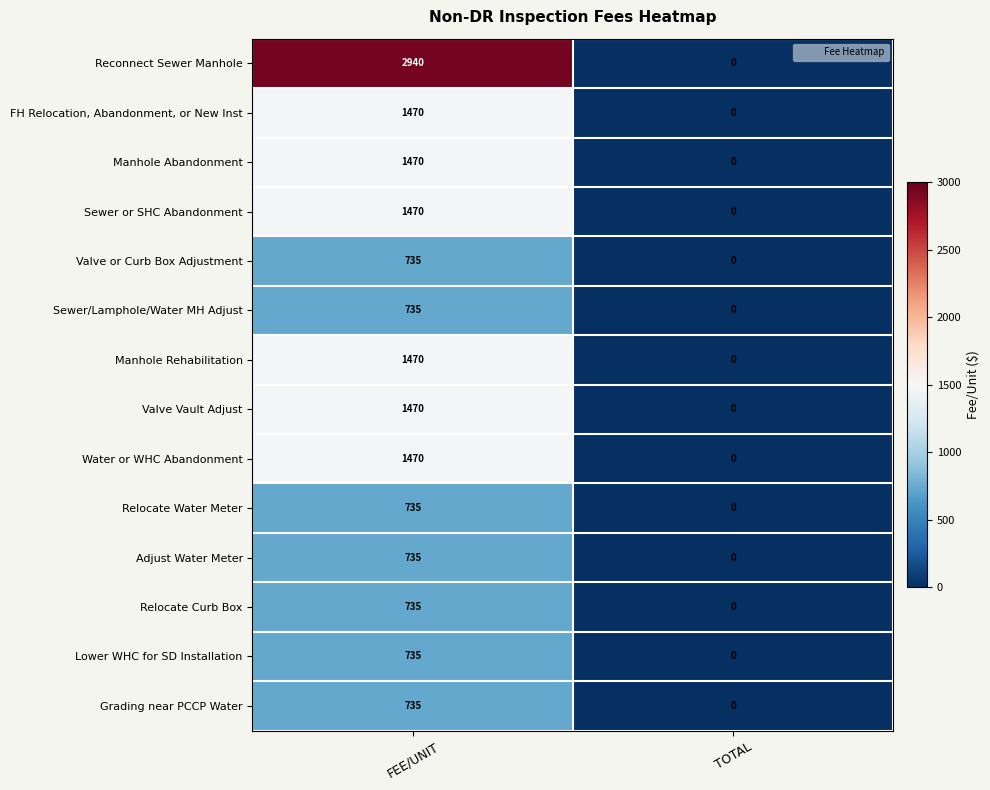

Is it true that Water or WHC Abandonment equals -758 at TOTAL?

False